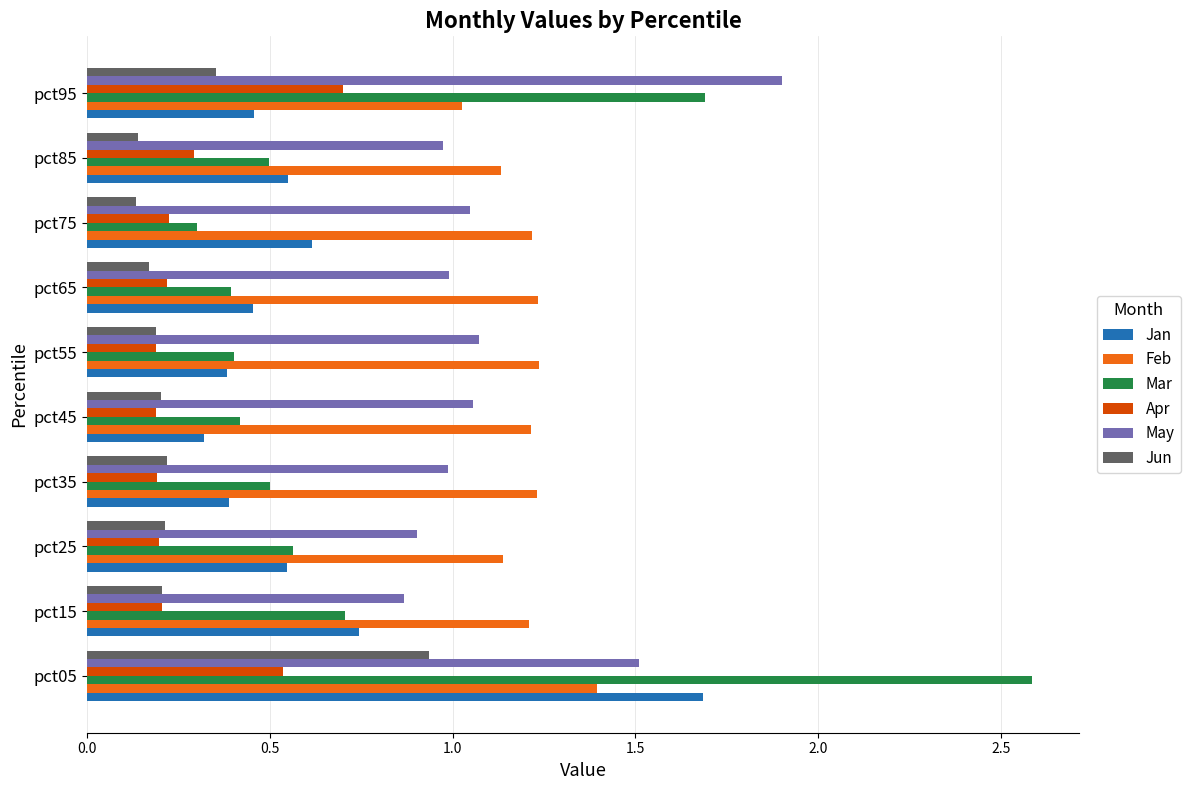

Rank the series by their maximum value, from highest to lowest.

Mar, May, Jan, Feb, Jun, Apr